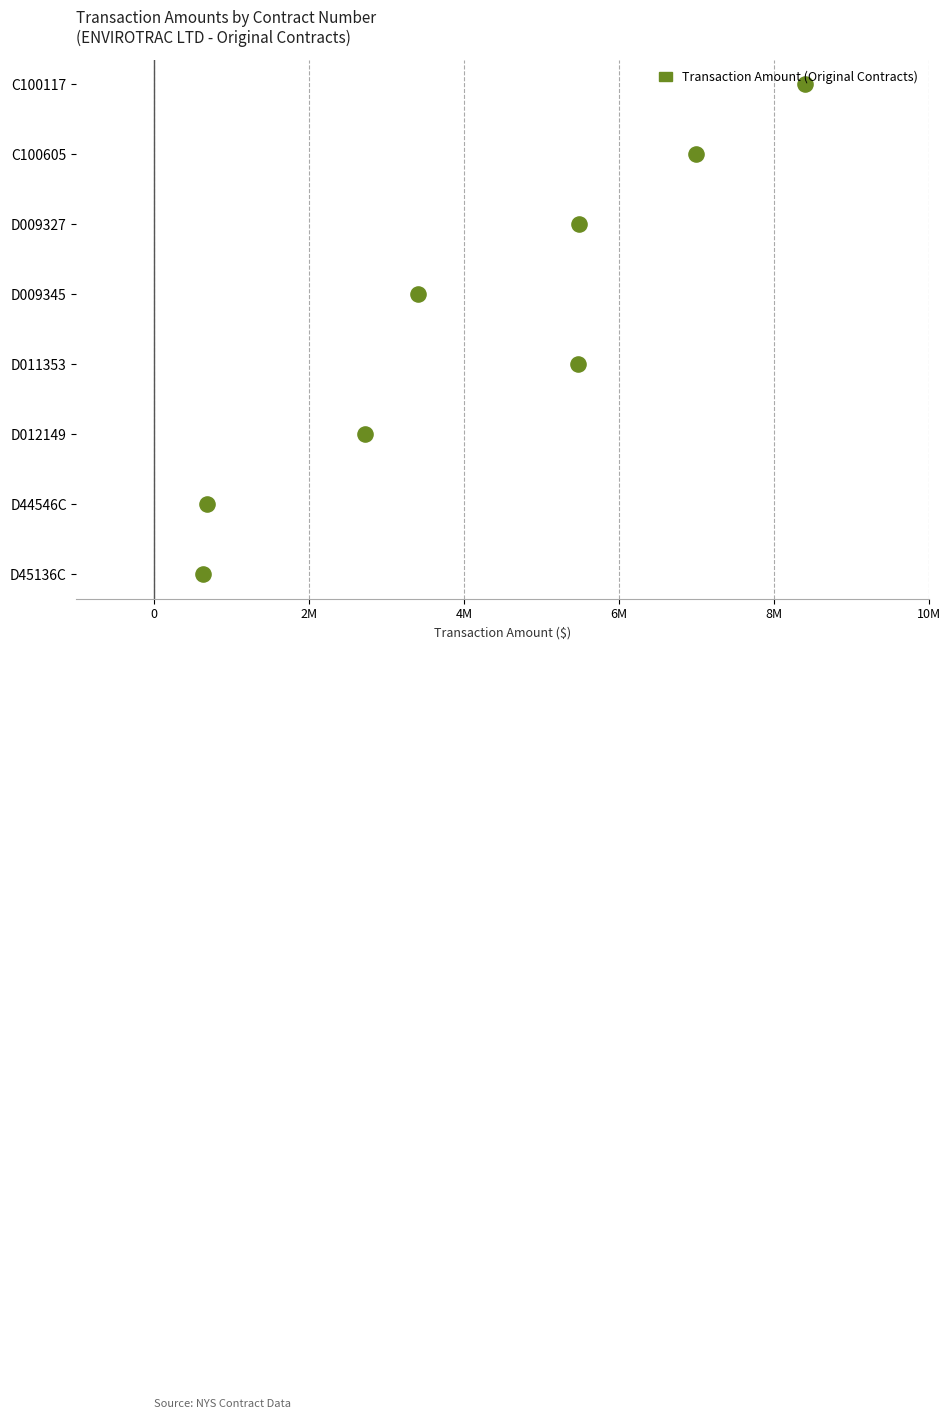

Which has a higher value, 8M or 2M?

8M